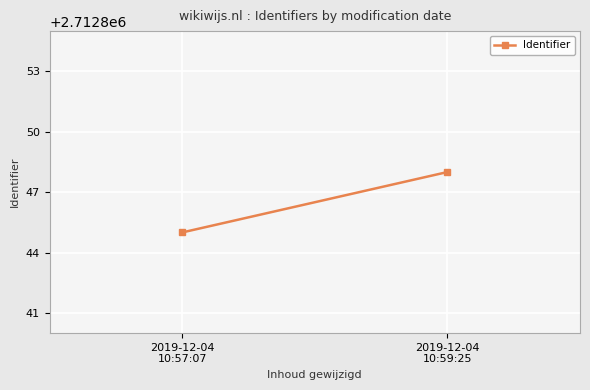

Rank the categories by value from highest to lowest.

2019-12-04
10:59:25, 2019-12-04
10:57:07